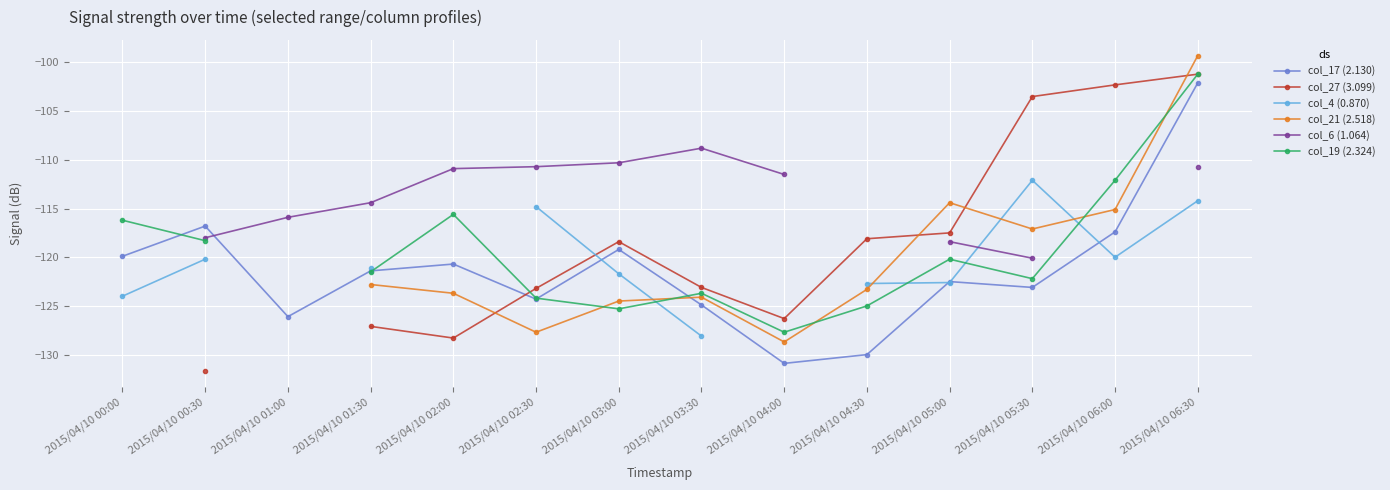

What is the approximate value of col_21 (2.518) at 2015/04/10 05:30?

-117.1